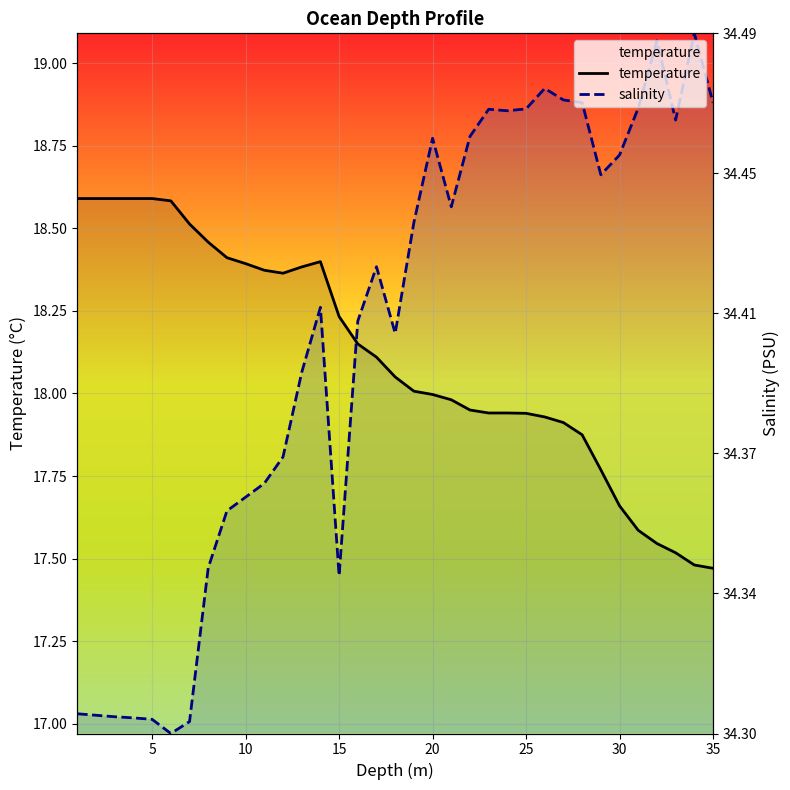

Rank the series by their average value, from highest to lowest.

salinity, temperature